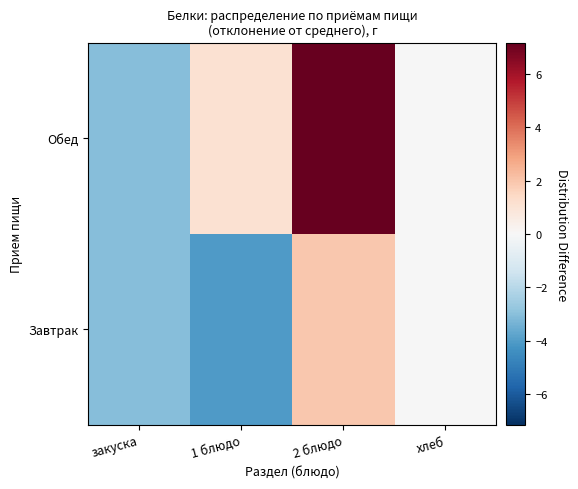

Which series has the widest spread of values?

Обед